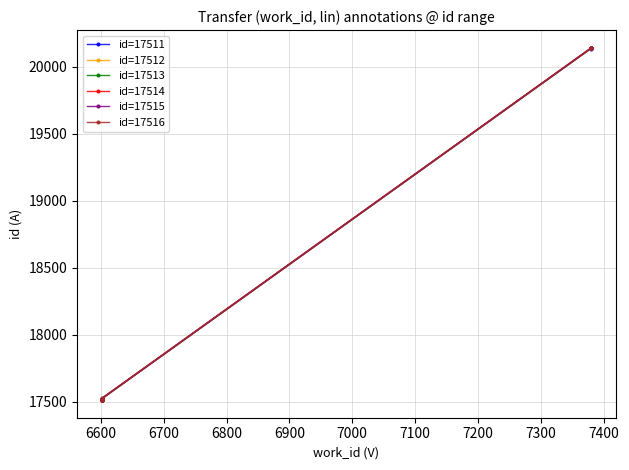

Rank the series by their maximum value, from lowest to highest.

id=17511, id=17512, id=17513, id=17514, id=17515, id=17516